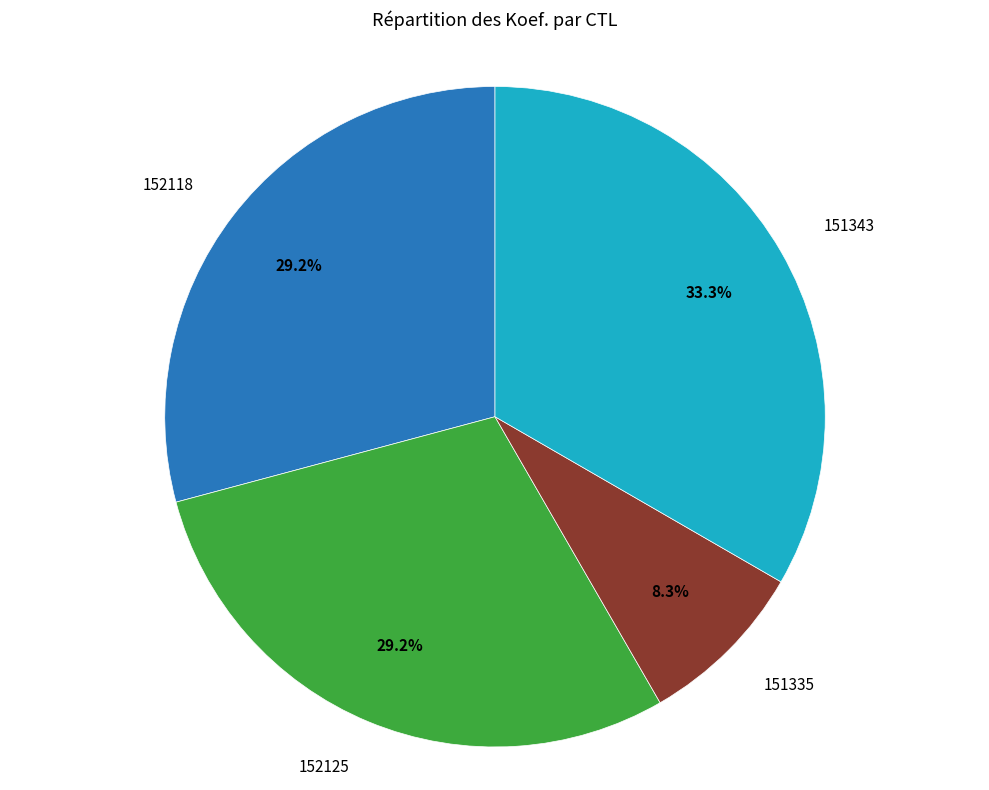

Is there any slice that represents more than half of the pie?

No